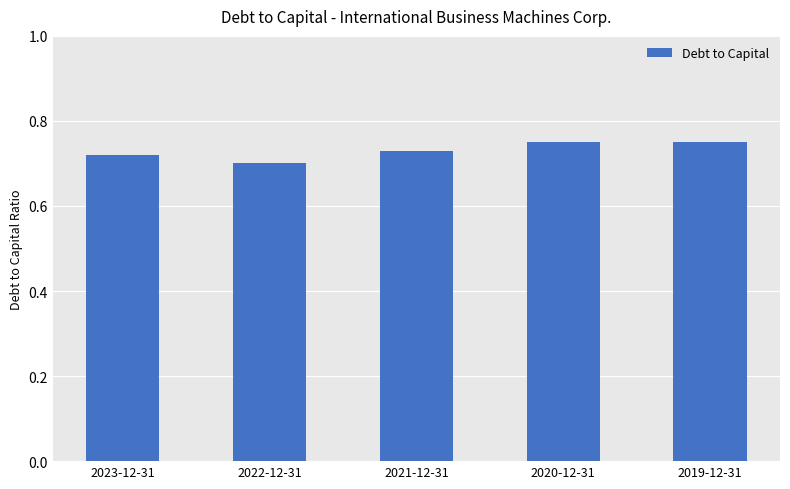

What is the label of the 5th bar from the left?

2019-12-31